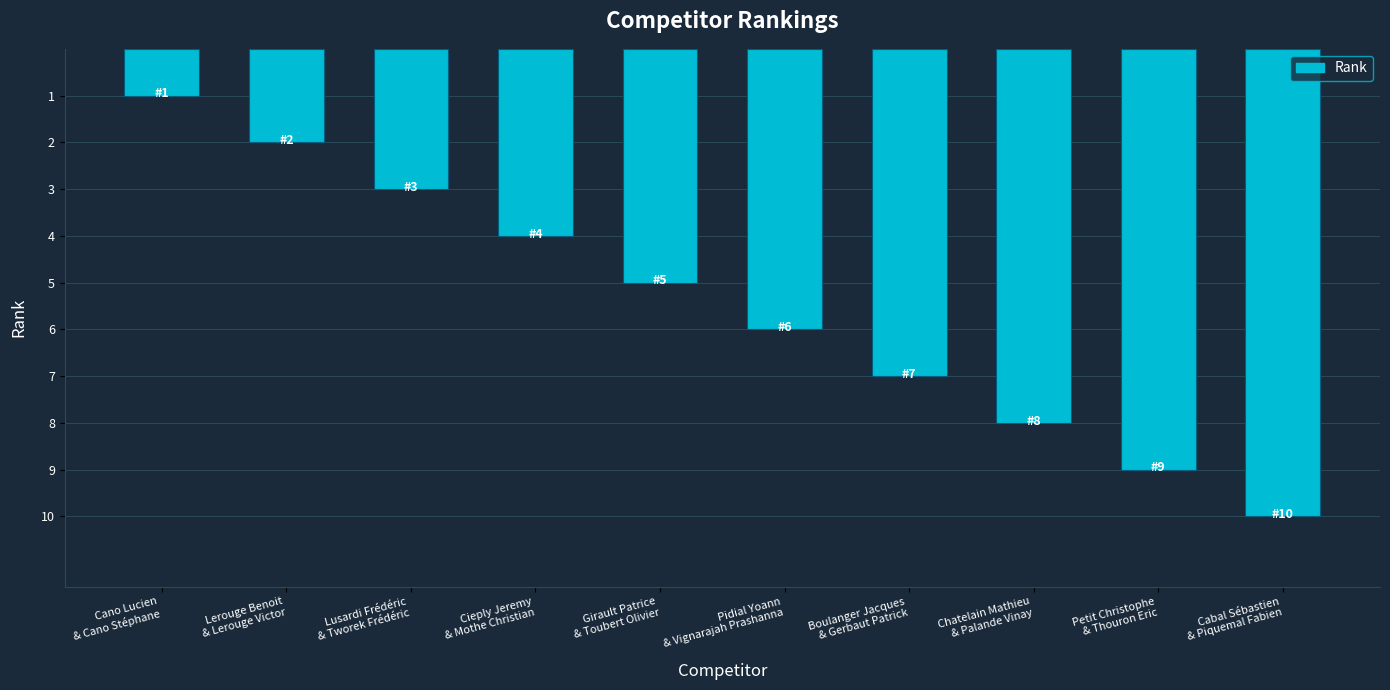

What is the label of the 10th bar from the left?

Cabal Sébastien
& Piquemal Fabien